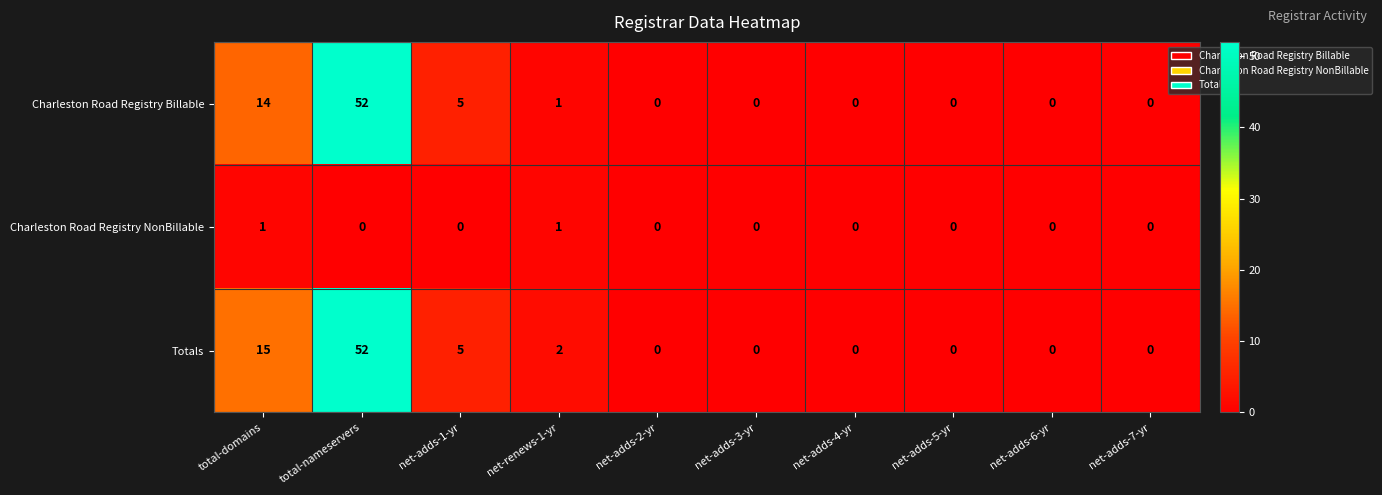

Which series changed the most between total-domains and net-adds-1-yr?

Totals